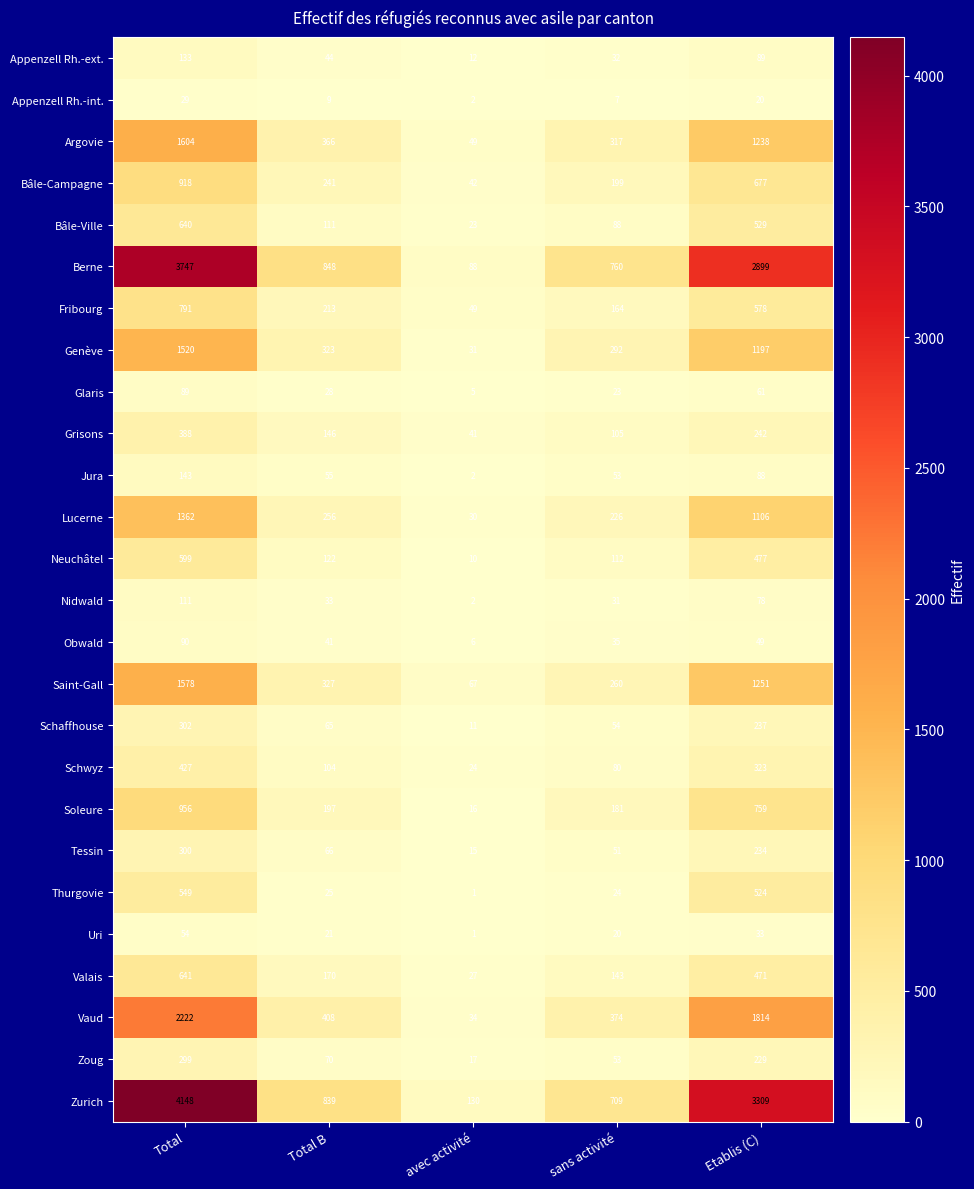

What is the sum of the Obwald values at Total B and Etablis (C)?

90